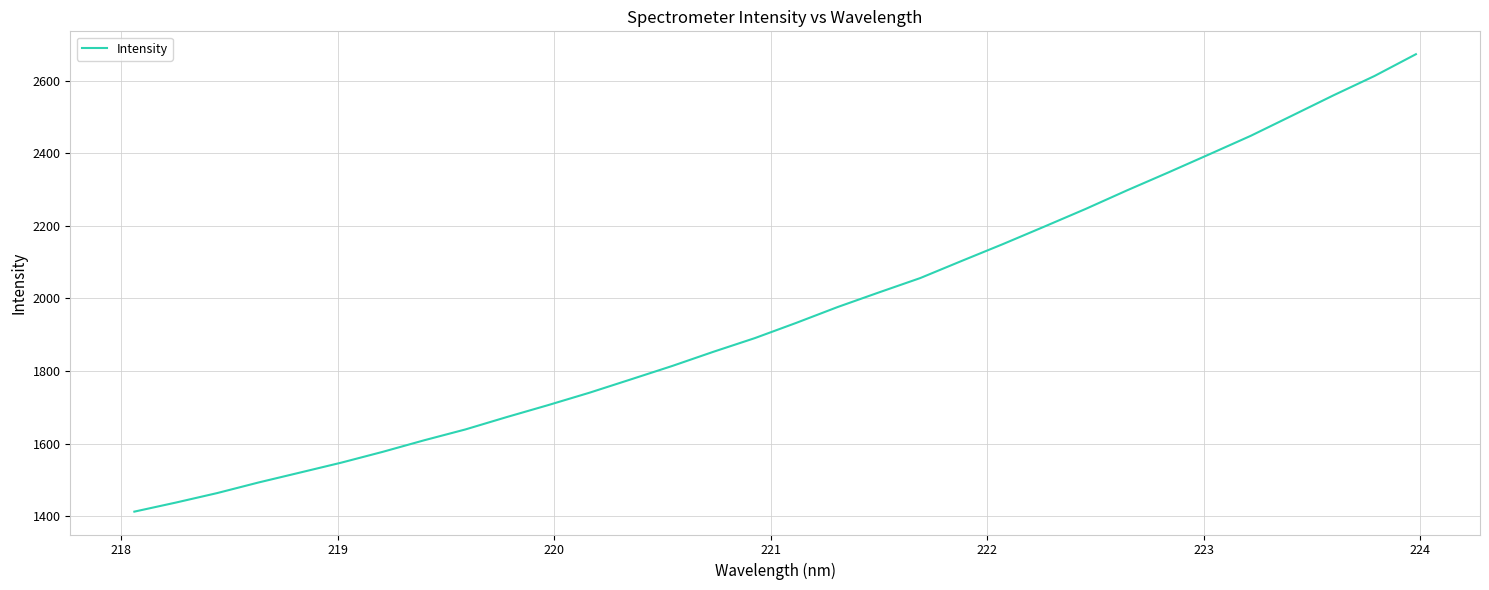

What is the maximum value shown in the chart?

2673.6